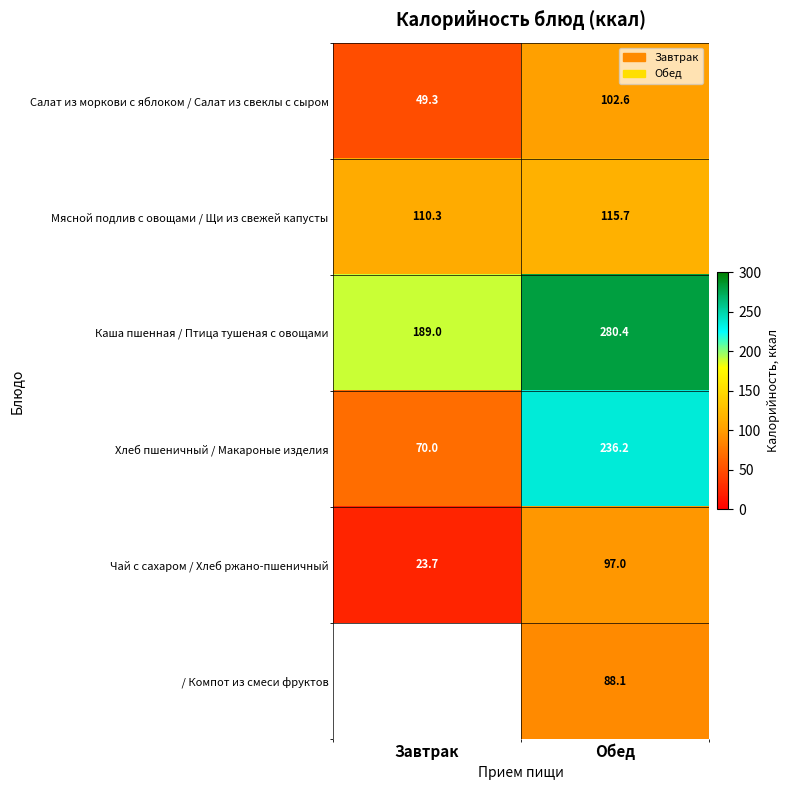

The value of Хлеб пшеничный / Макароные изделия at Завтрак is 102.5. True or false?

False